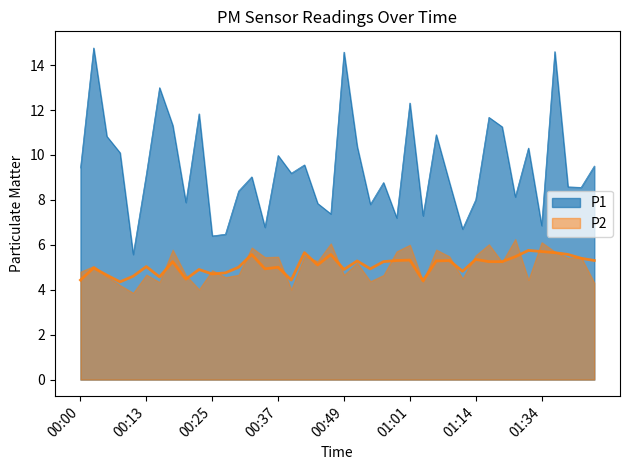

What is the lowest value of the P1 series?

5.6